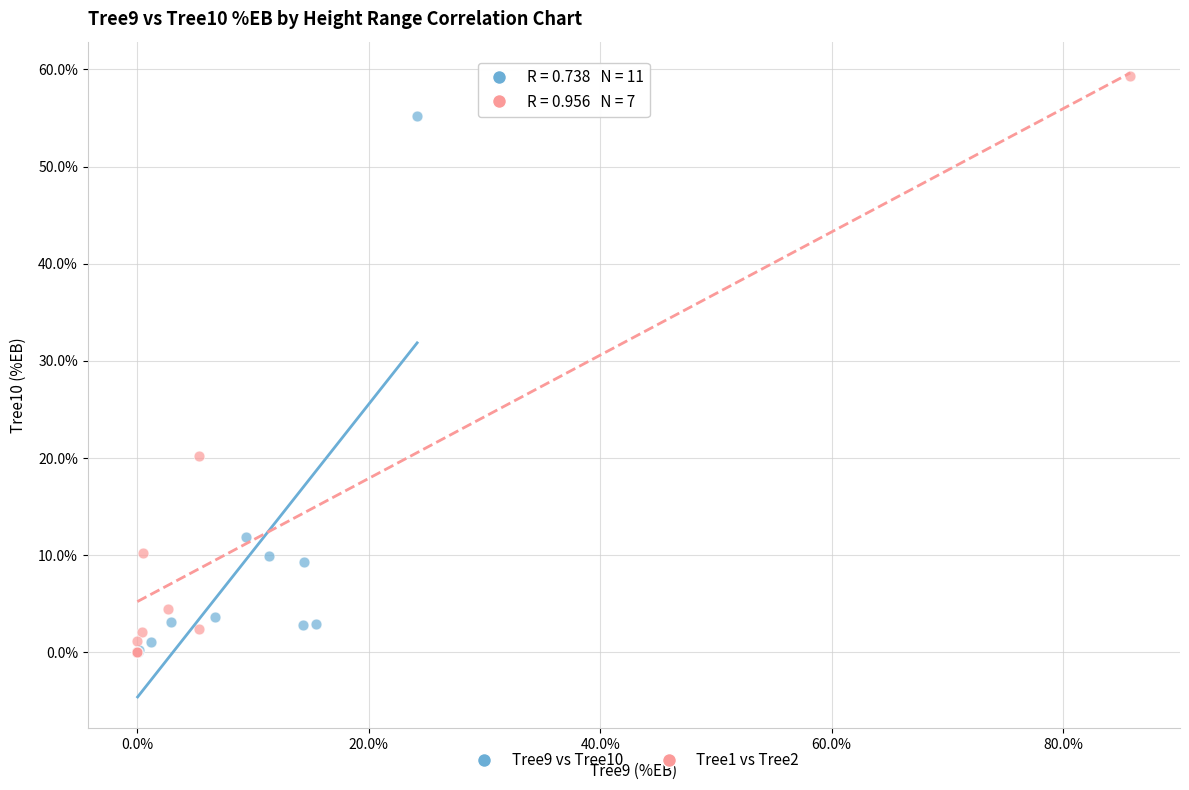

Which series contains the highest Y value?

Tree1 vs Tree2